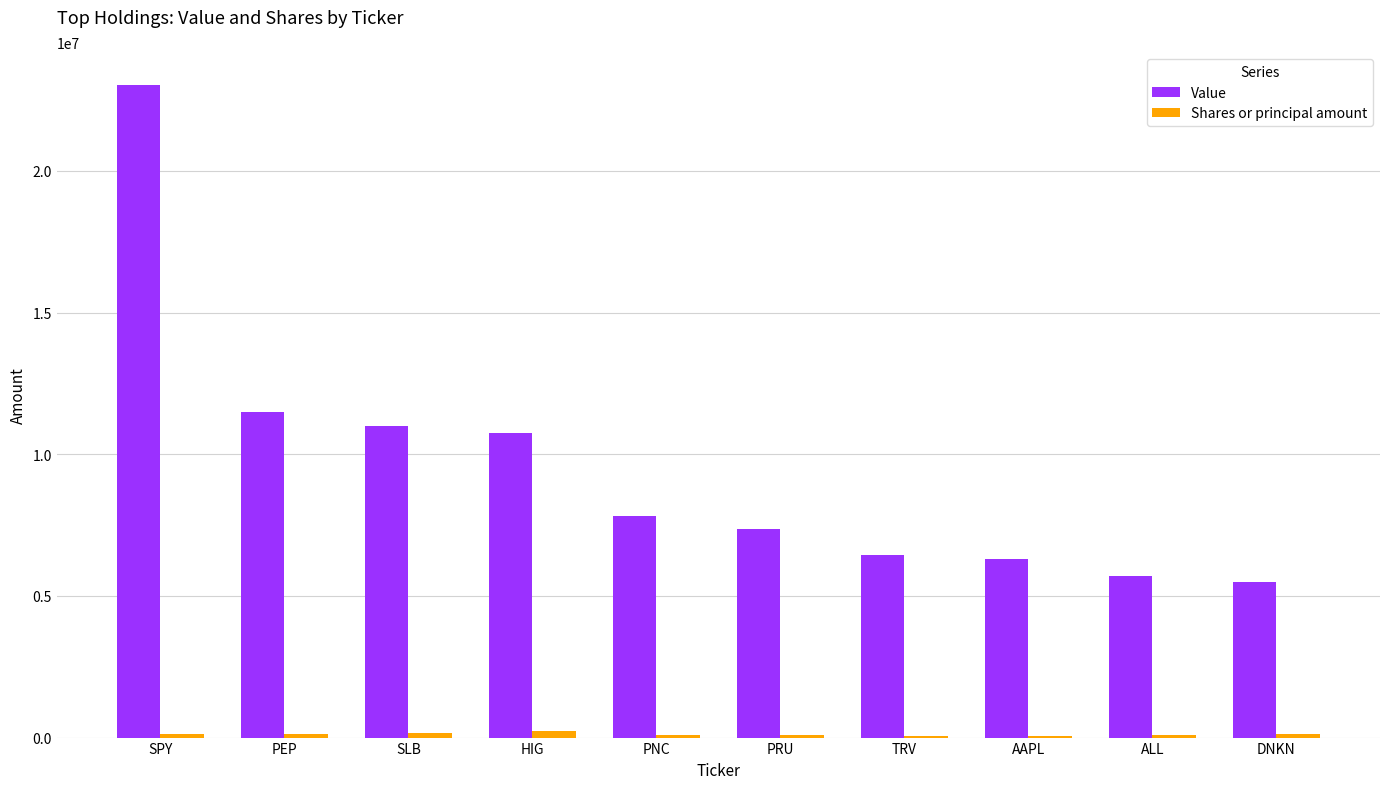

What is the sum of all Value values?

95403000